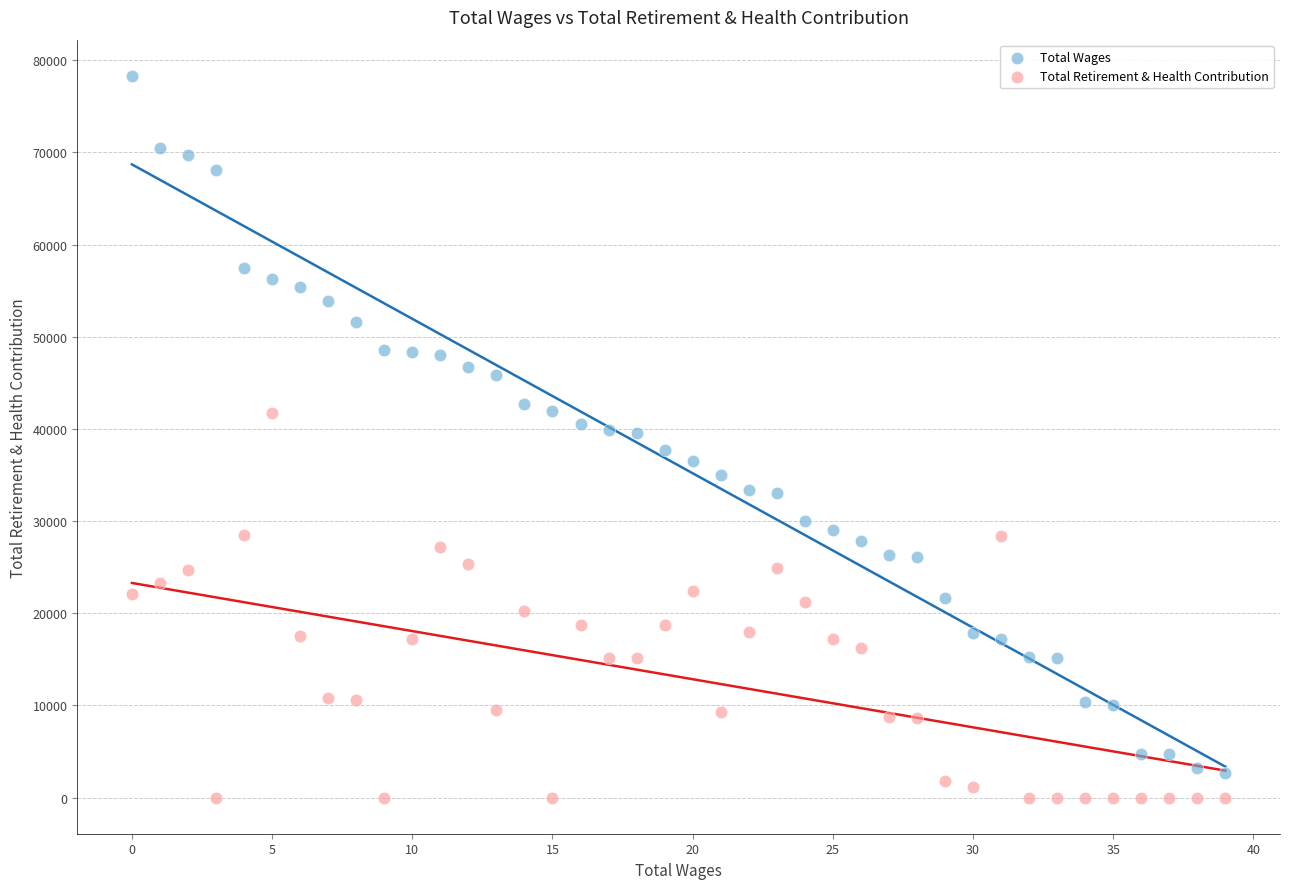

Which series contains the highest Y value?

Total Wages